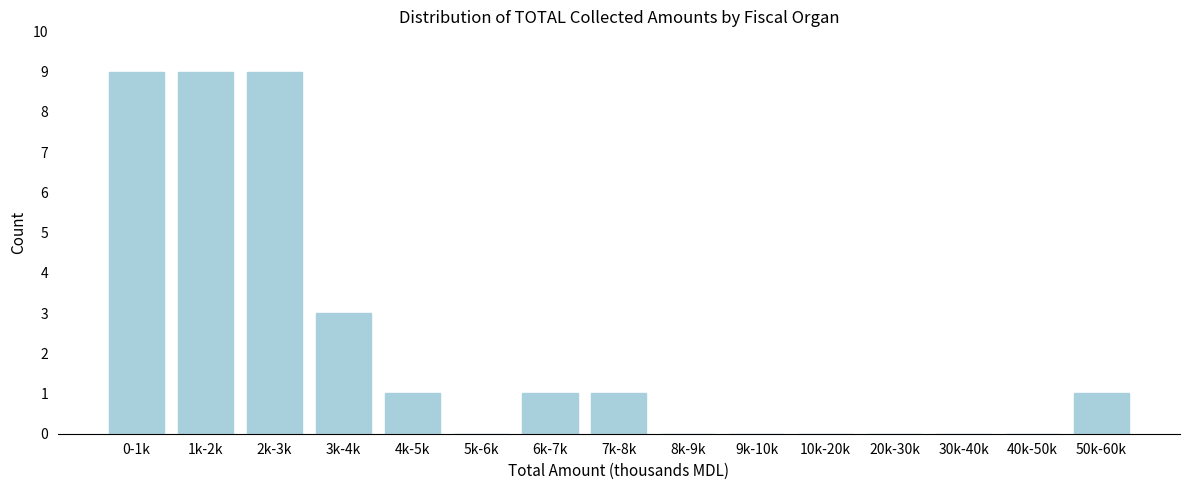

Reading right to left, extract all data points from this chart.

50k-60k=1	40k-50k=0	30k-40k=0	20k-30k=0	10k-20k=0	9k-10k=0	8k-9k=0	7k-8k=1	6k-7k=1	5k-6k=0	4k-5k=1	3k-4k=3	2k-3k=9	1k-2k=9	0-1k=9